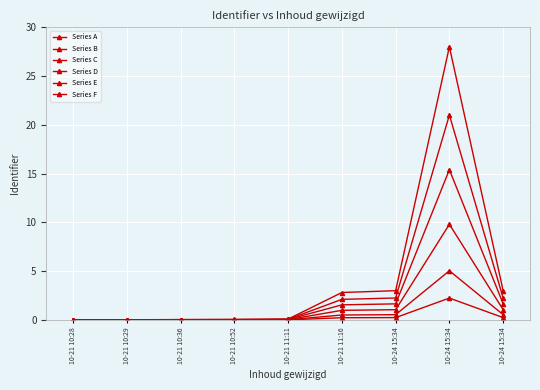

Which series has the widest spread of values?

Series A